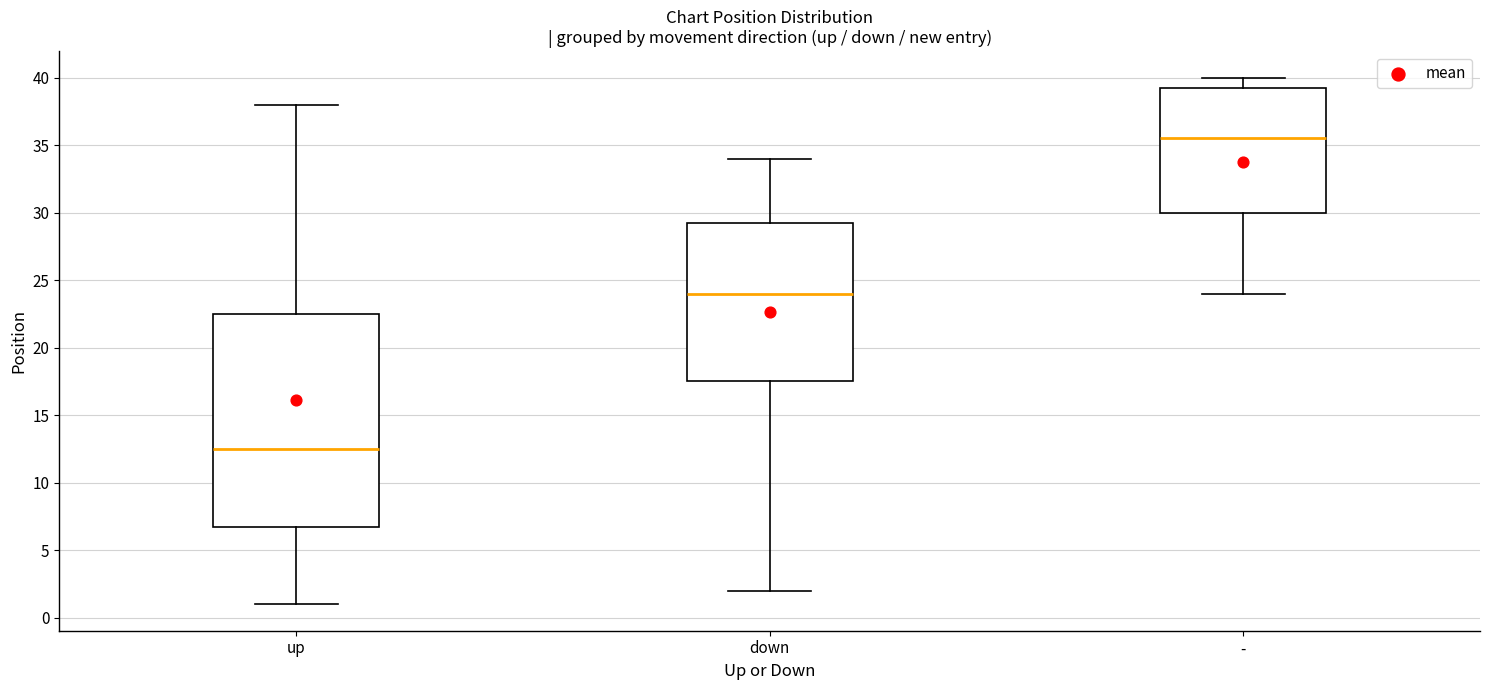

Where does the lower whisker of the box for - end on the y-axis? The values are not printed on the chart, so give them approximately, as read against the axis.

24.0